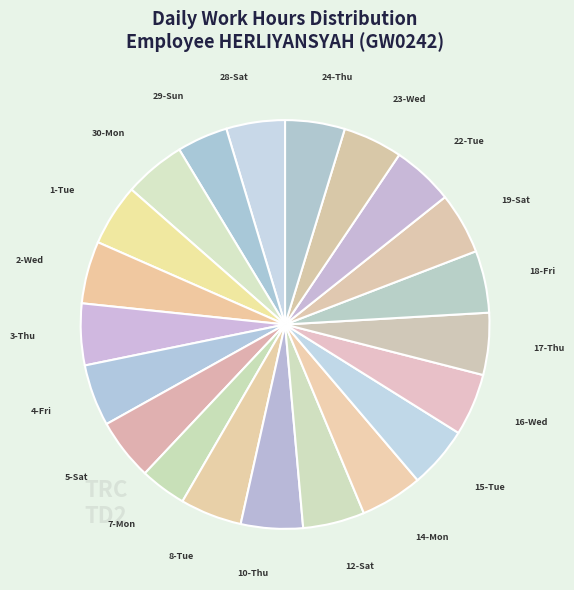

Approximately how many times larger is the value at 15-Tue compared to 18-Fri?

1.0